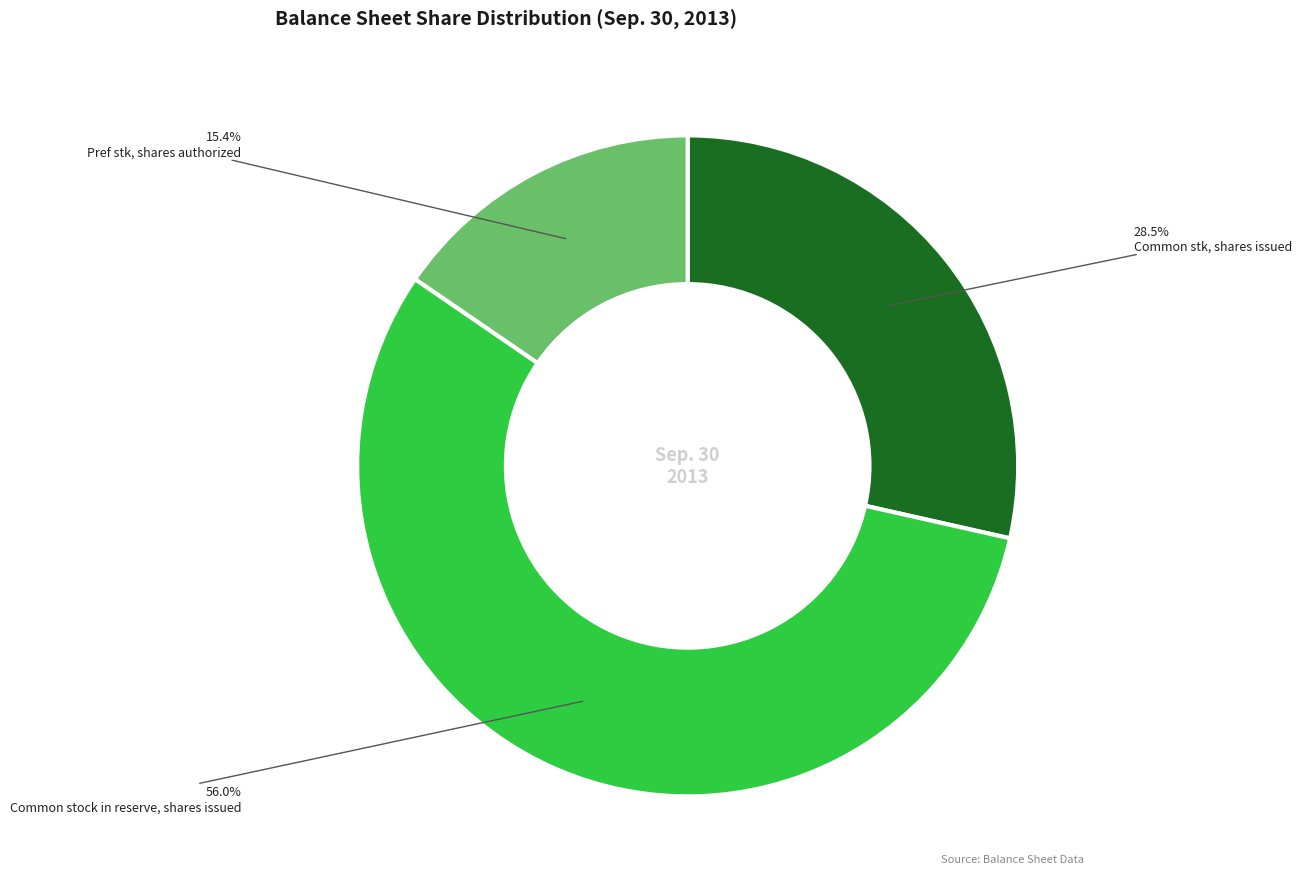

How many segments does this pie chart have?

3